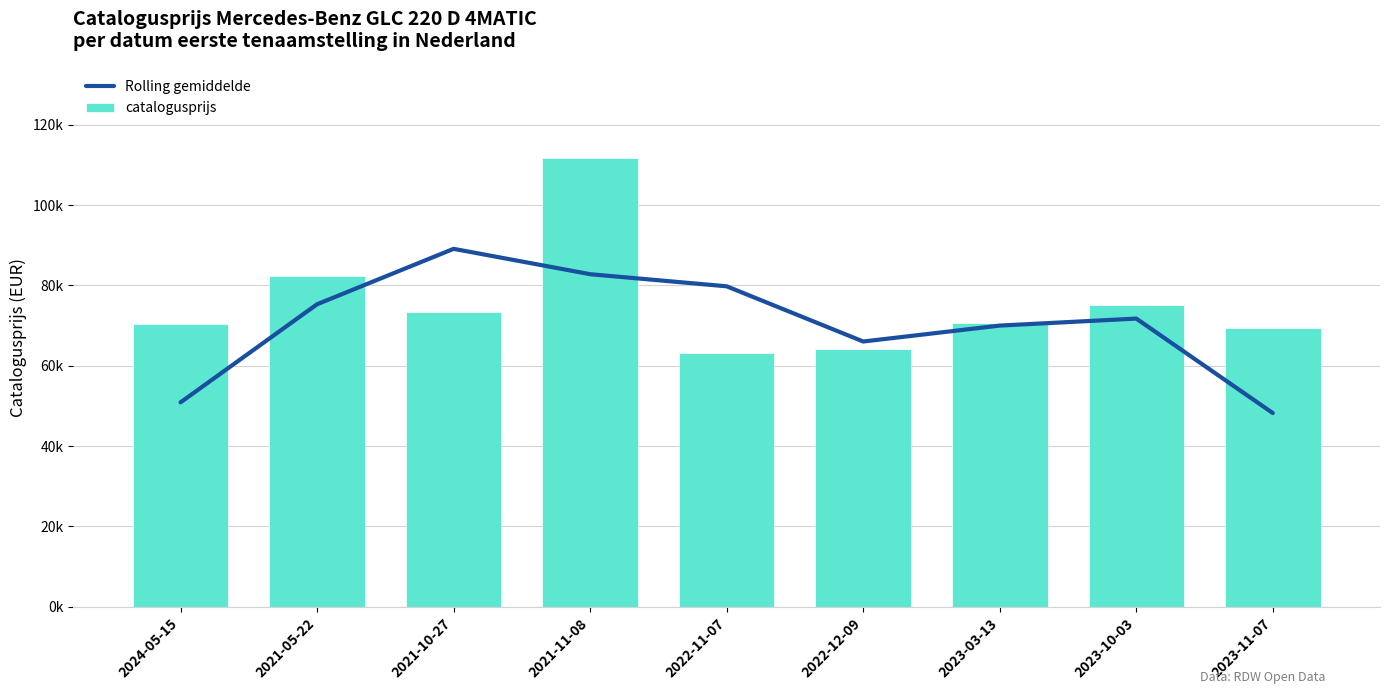

Which series has the widest spread of values?

catalogusprijs